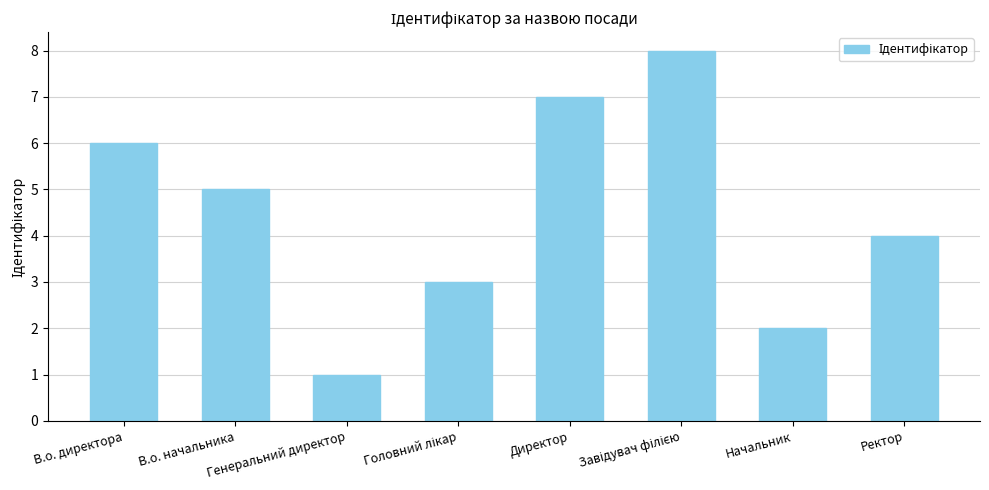

What is the maximum value shown in the chart?

8